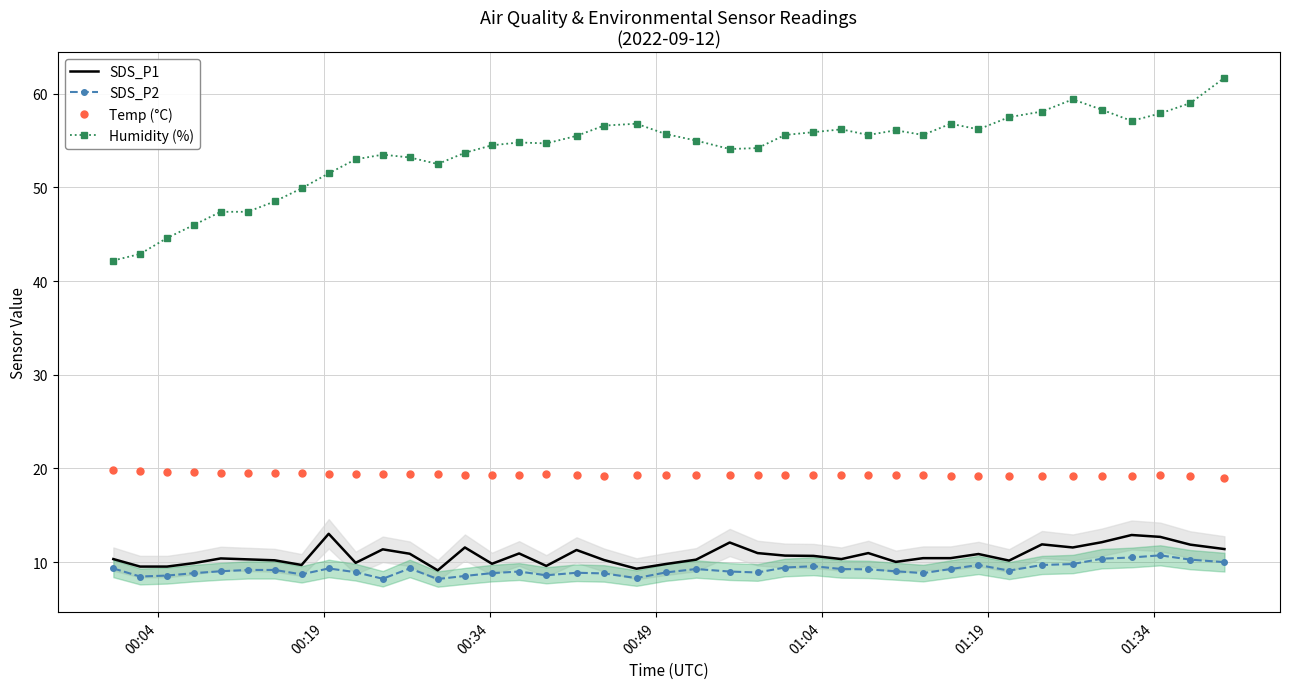

Which series has the largest total across all categories?

Humidity (%)